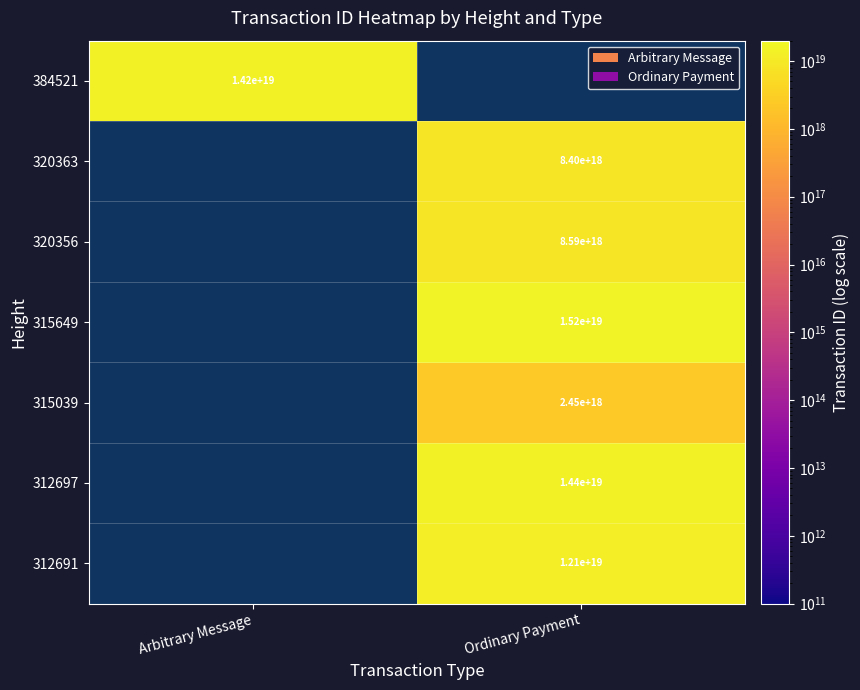

True or false: 315039 has a value of 4325273881709453312 at Ordinary Payment.

False